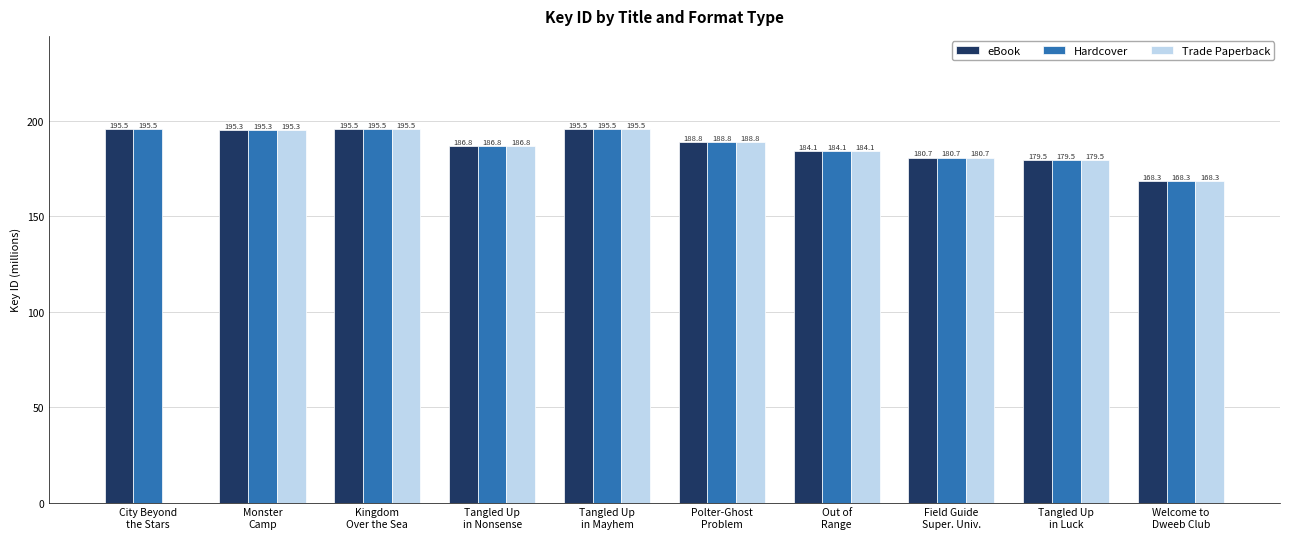

What is the sum of all eBook values?

1870.0